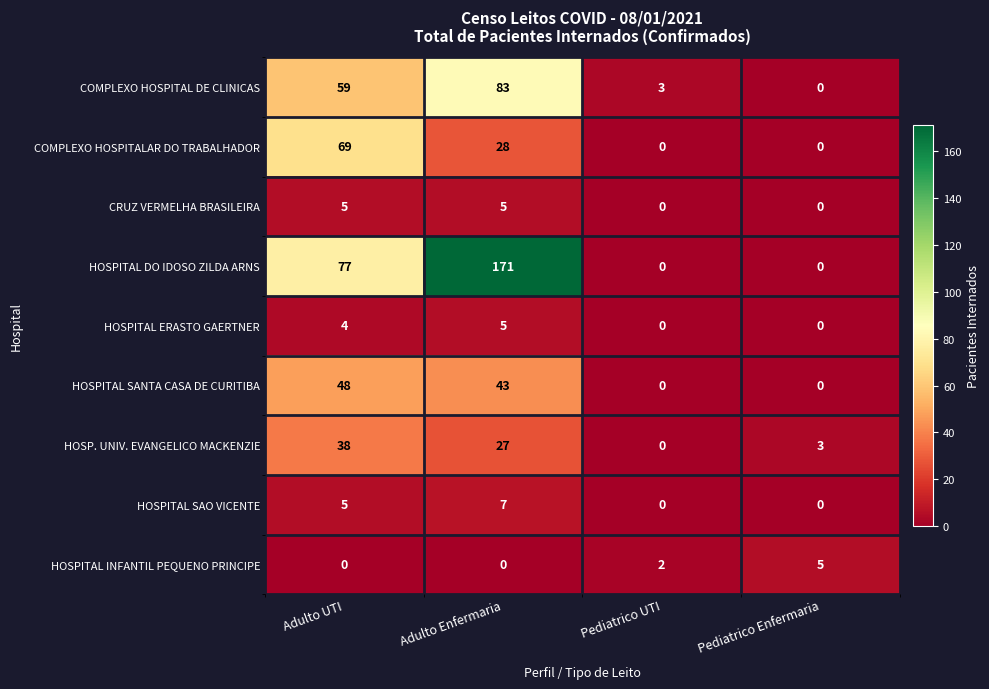

What is the total value across all series at Adulto Enfermaria?

369